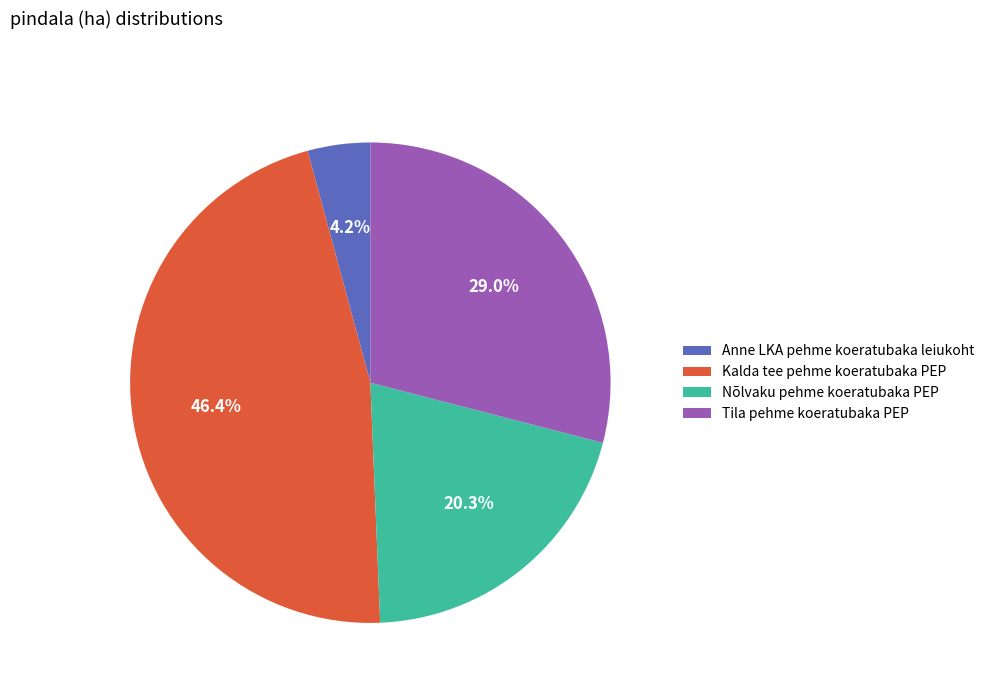

To the nearest percent, what percentage of the pie is Tila pehme koeratubaka PEP?

29%